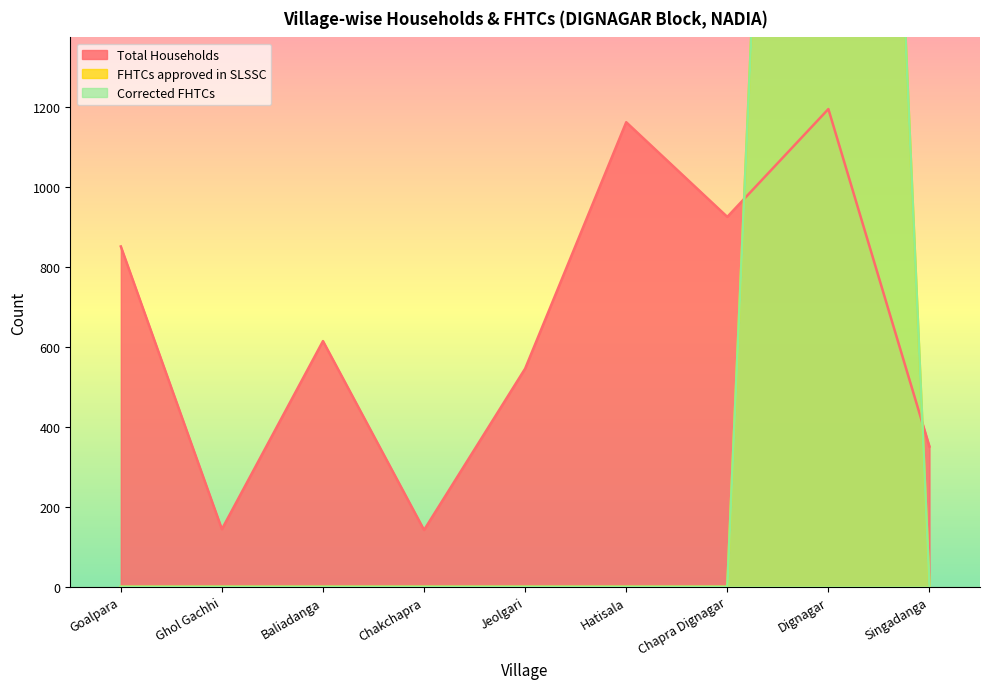

True or false: FHTCs approved in SLSSC has a value of 0 at Baliadanga.

True